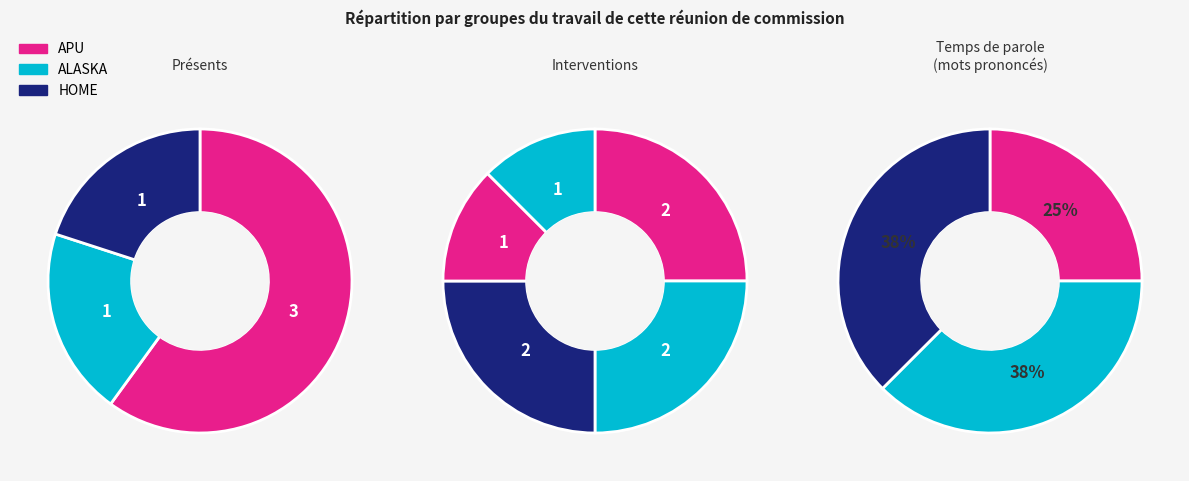

How many segments does this pie chart have?

5